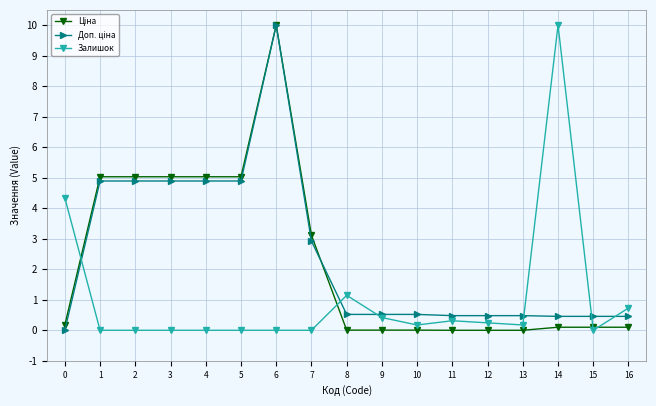

The value of Залишок at 4 is 3.1. True or false?

False